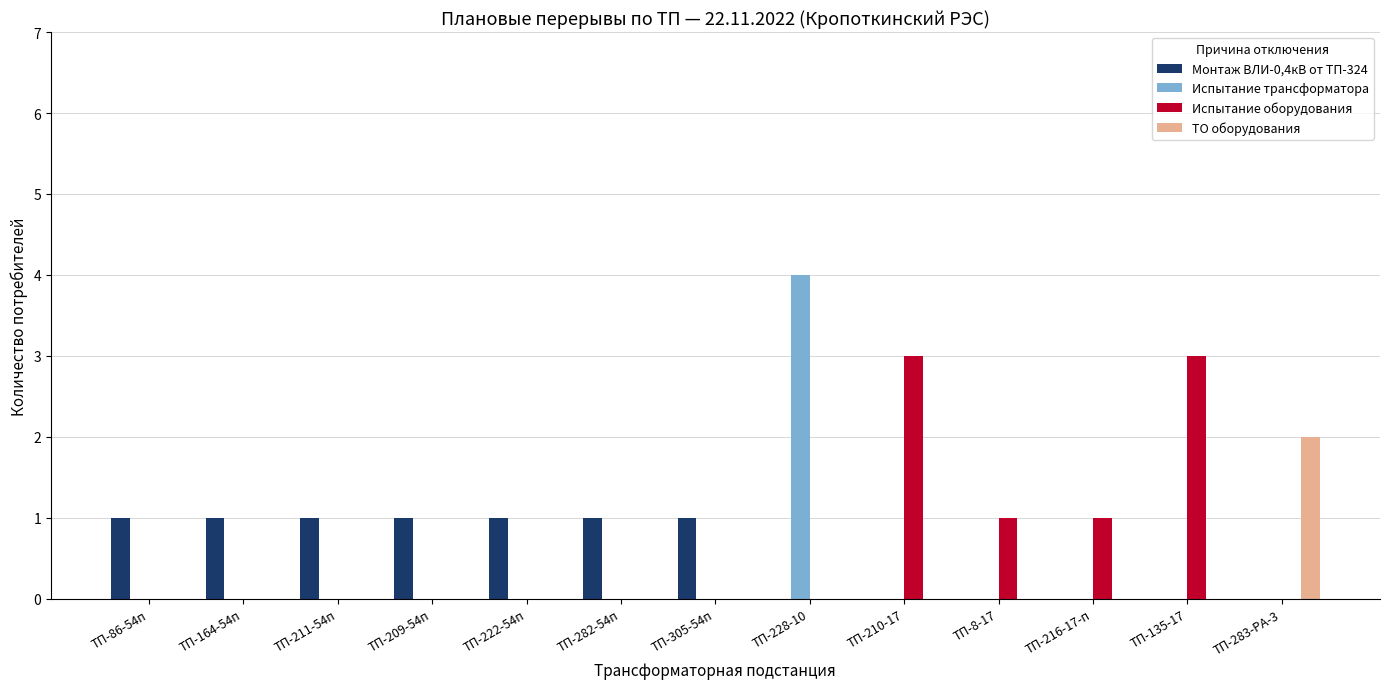

Reading left to right, what are all the values shown in this chart?

Монтаж ВЛИ-0,4кВ от ТП-324: 1	1	1	1	1	1	1	0	0	0	0	0	0
Испытание трансформатора: 0	0	0	0	0	0	0	4	0	0	0	0	0
Испытание оборудования: 0	0	0	0	0	0	0	0	3	1	1	3	0
ТО оборудования: 0	0	0	0	0	0	0	0	0	0	0	0	2